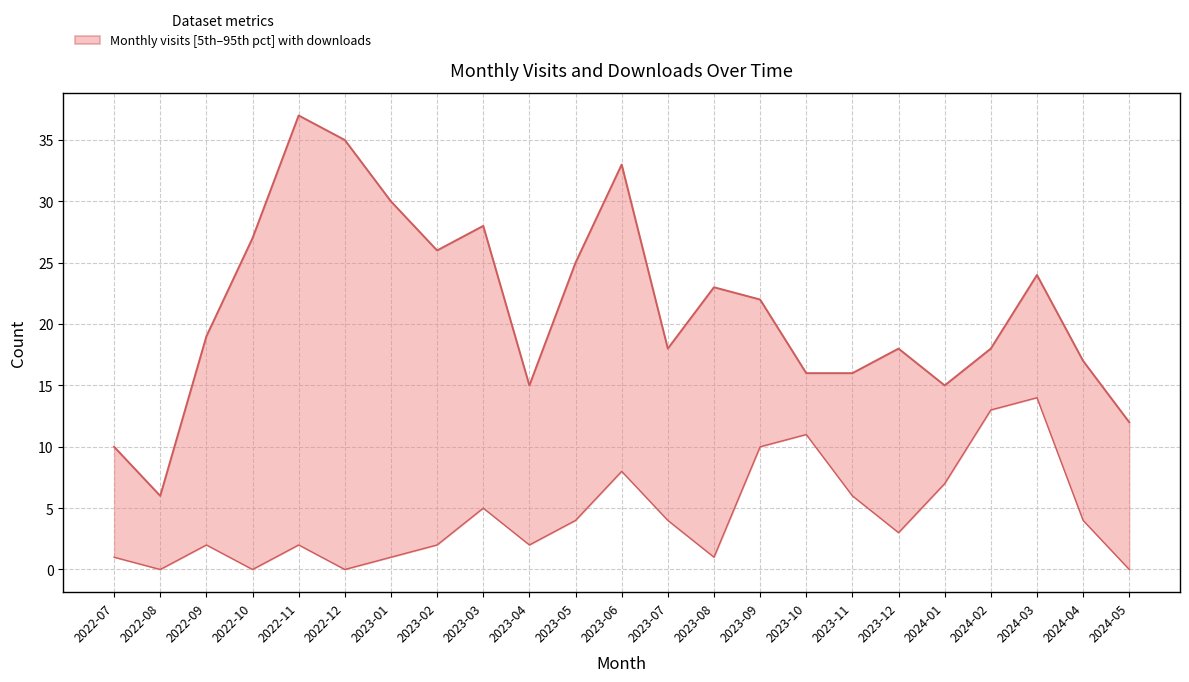

True or false: monthly_visit has a value of 18 at 2023-12.

True